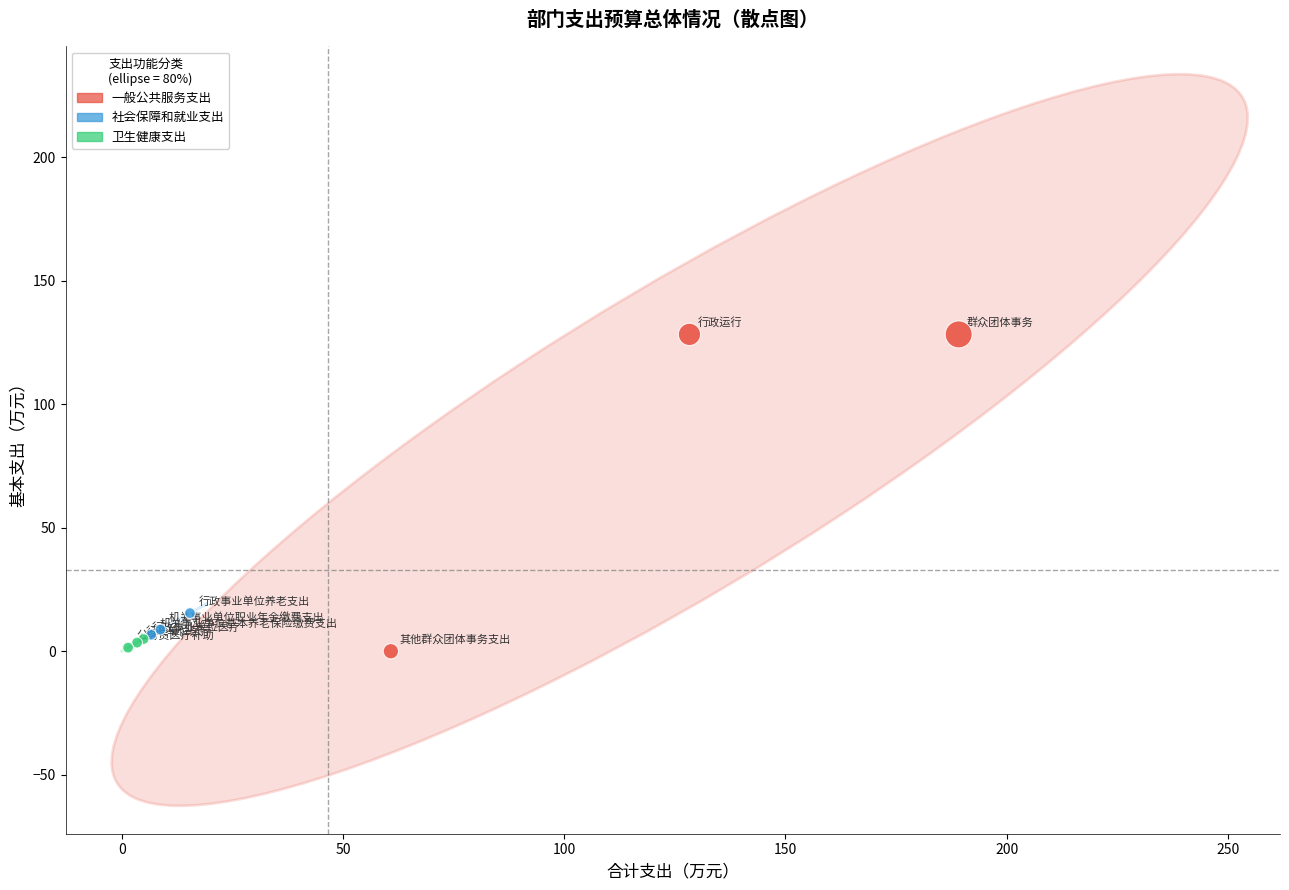

Which series contains the highest Y value?

一般公共服务支出